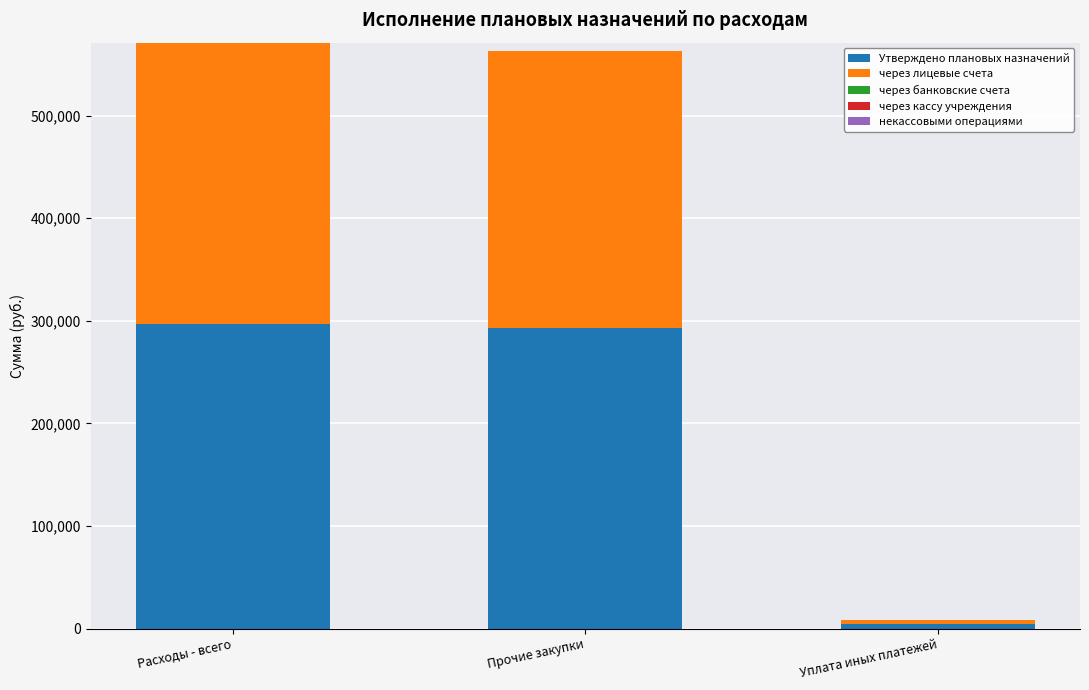

The value of Утверждено плановых назначений at Прочие закупки is 292495.0. True or false?

True